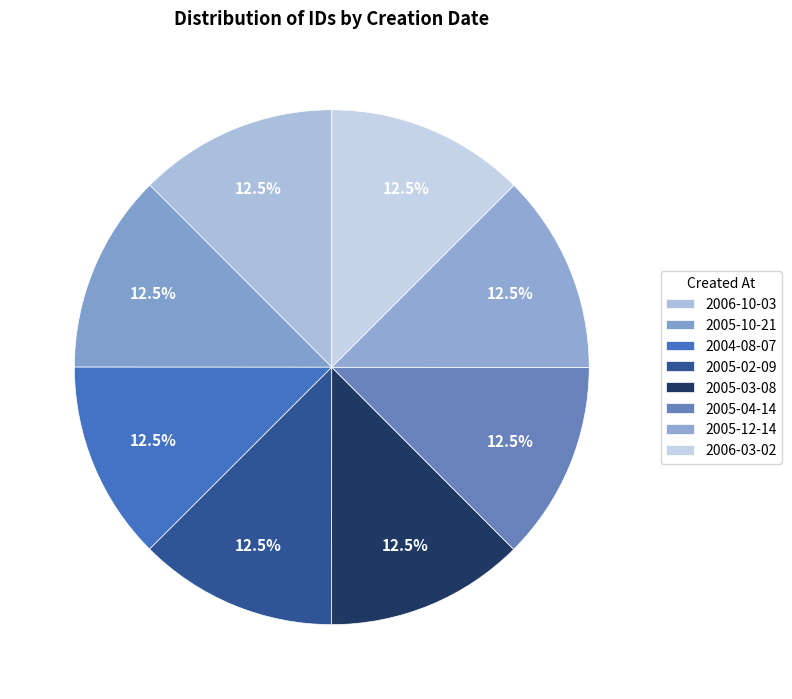

How many slices are in this pie chart?

8